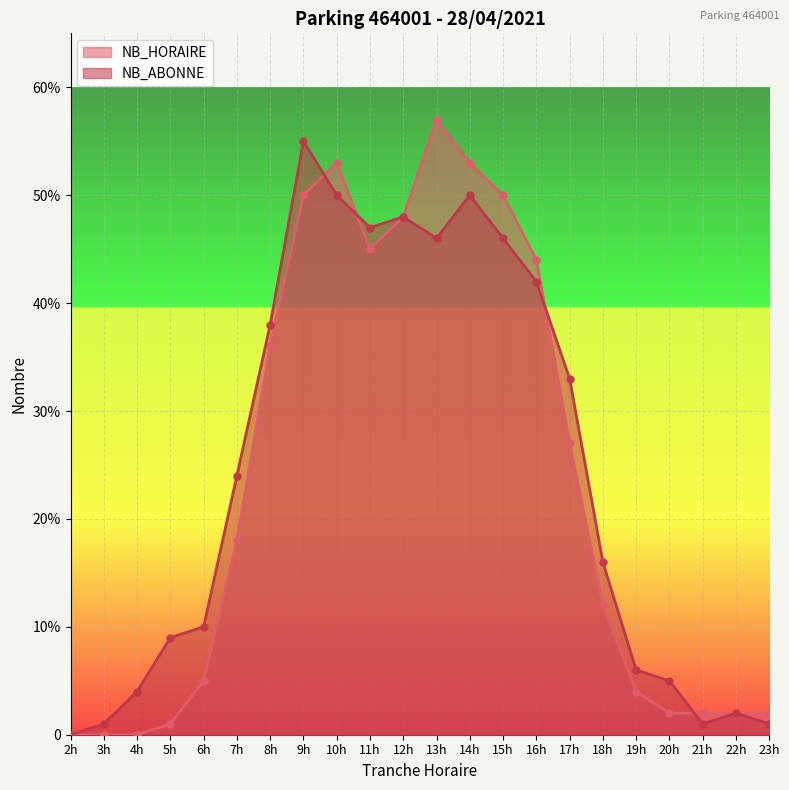

At which category does NB_ABONNE reach its first local valley?

11h